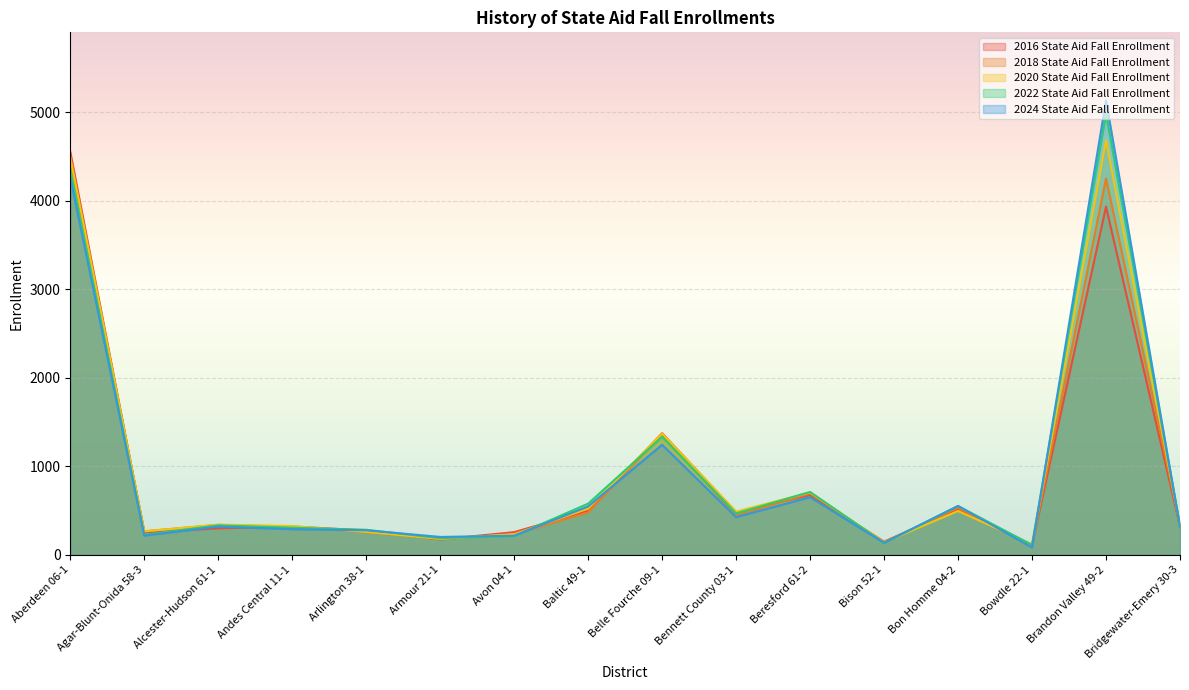

Between which two adjacent categories do 2022 State Aid Fall Enrollment and 2018 State Aid Fall Enrollment first intersect?

Andes Central 11-1 and Arlington 38-1